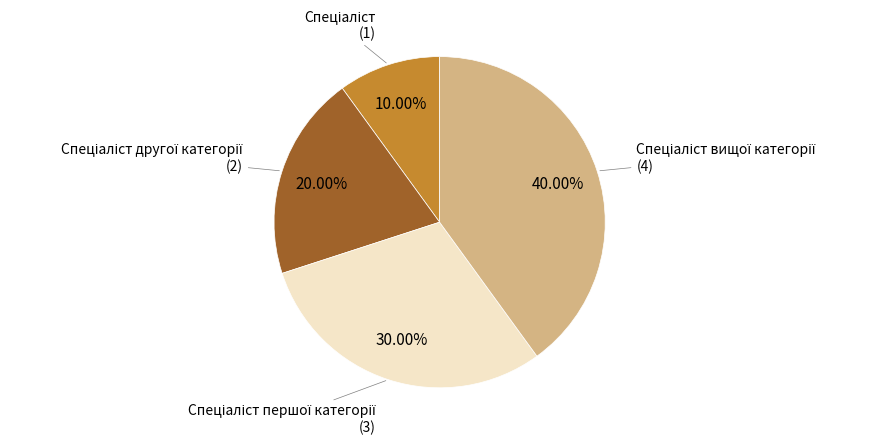

Is there any slice that represents more than half of the pie?

No